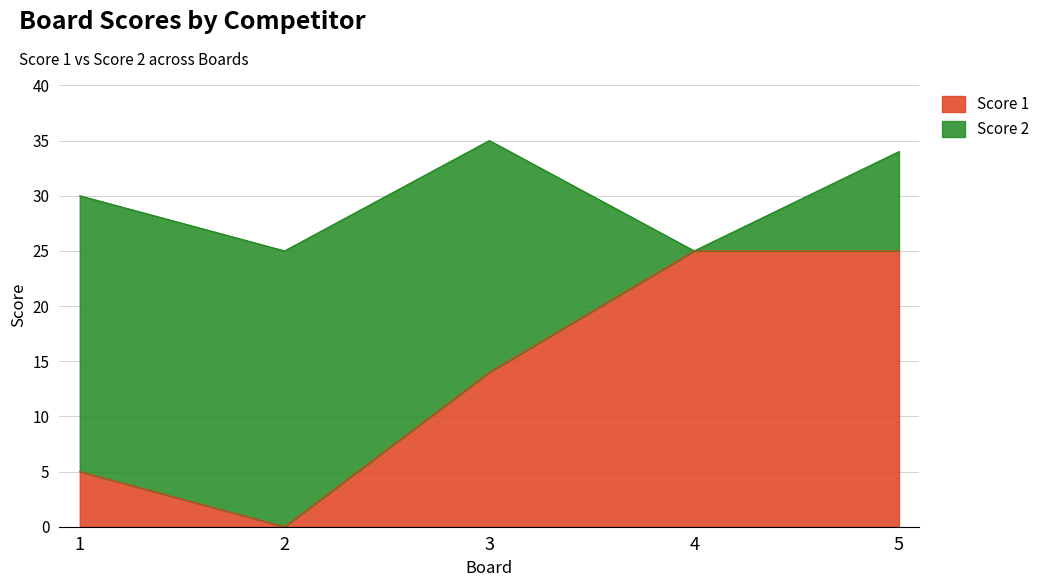

Rank the categories by value from lowest to highest.

2, 1, 3, 4, 5